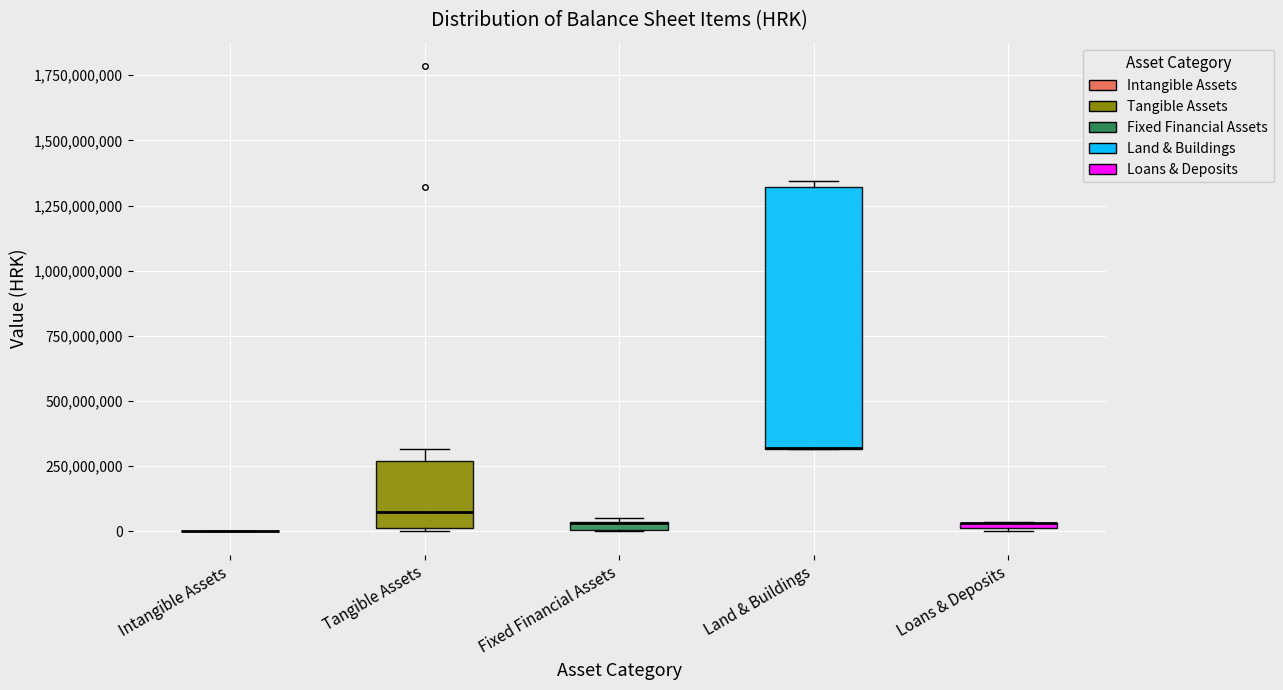

Where is the lower edge of the box for Loans & Deposits on the y-axis? The values are not printed on the chart, so give them approximately, as read against the axis.

0